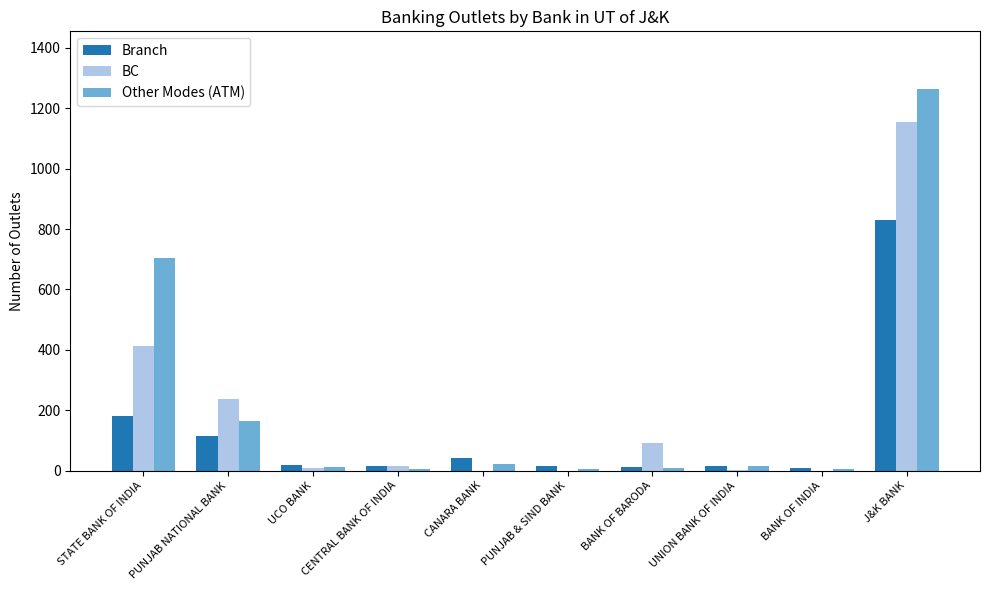

What is the maximum value for Other Modes (ATM)?

1265